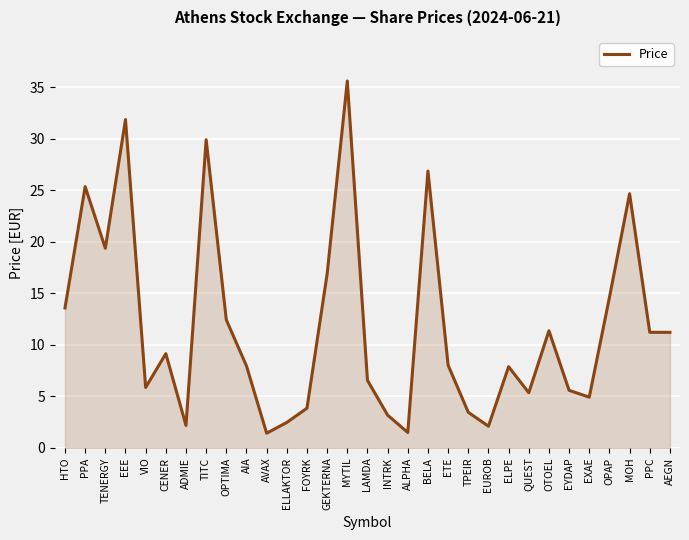

What is the difference between the values at PPA and OTOEL?

14.0